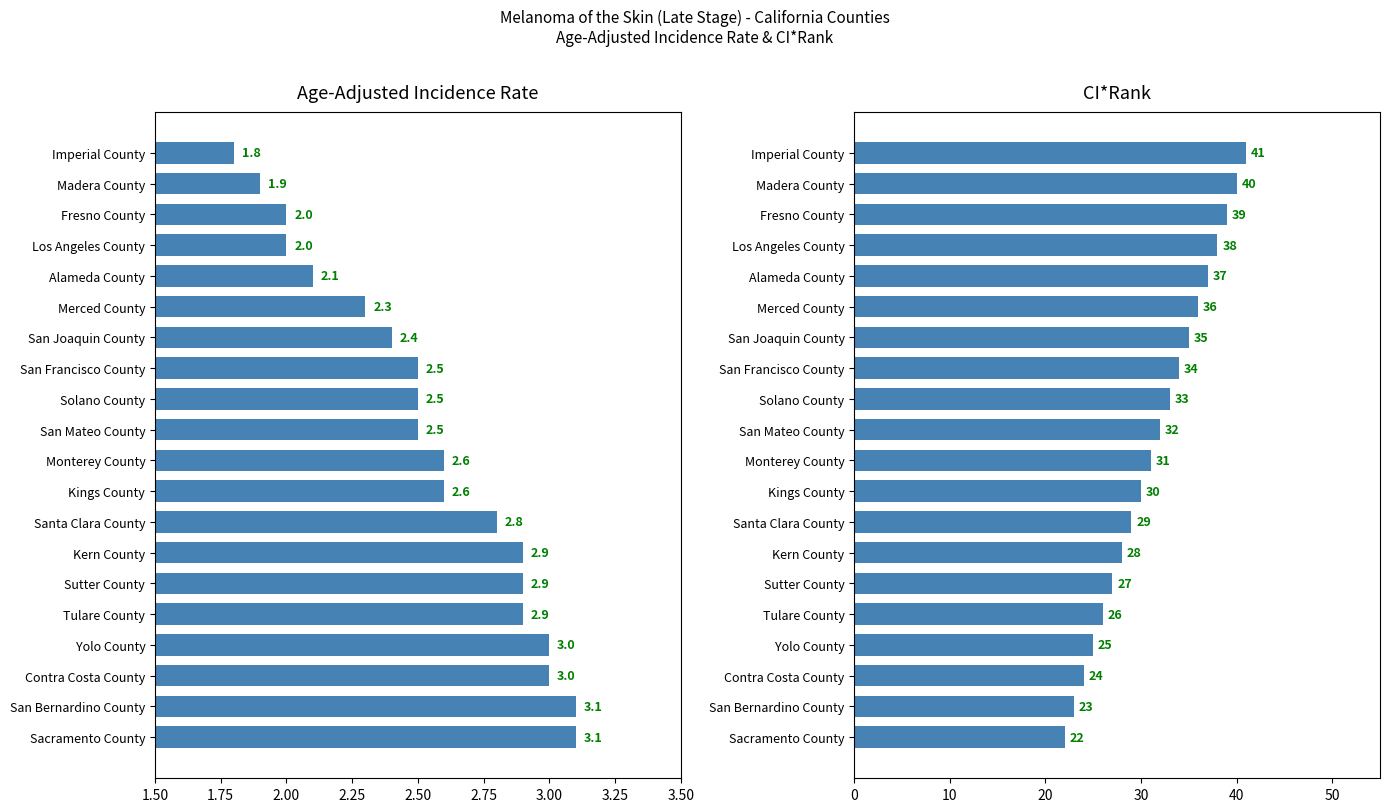

The CI*Rank series shows 16.7 at San Mateo County. True or false?

False